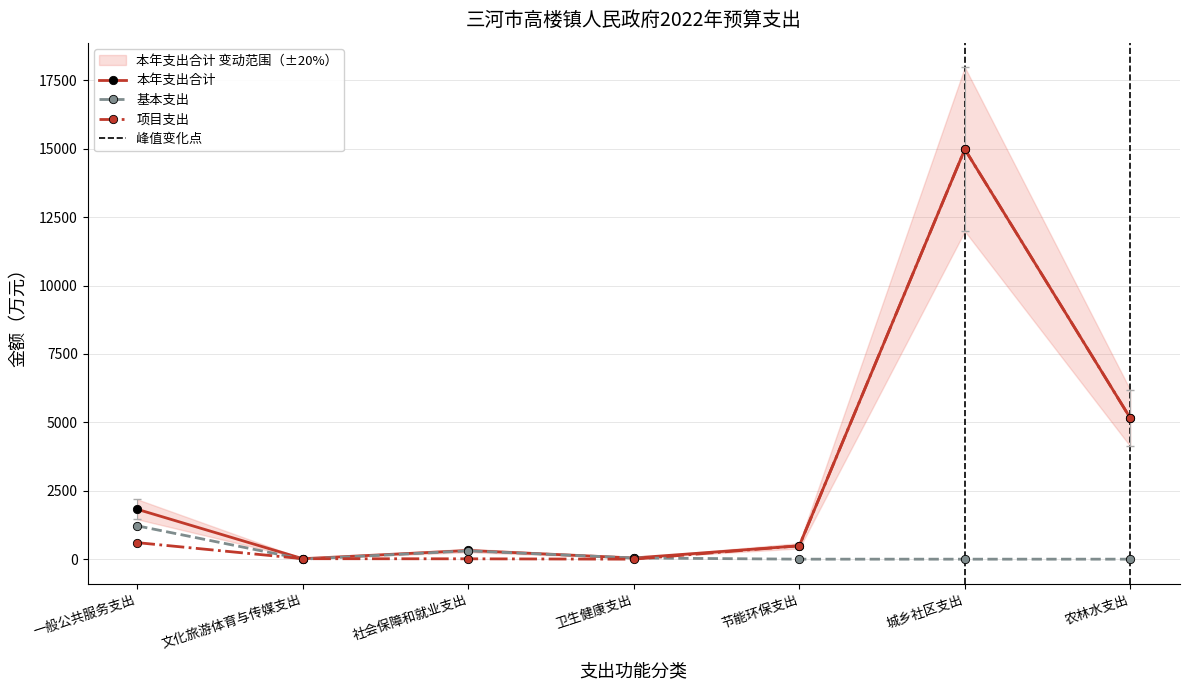

What is the value of the 本年支出合计 point at the 7th from the left?

5152.4